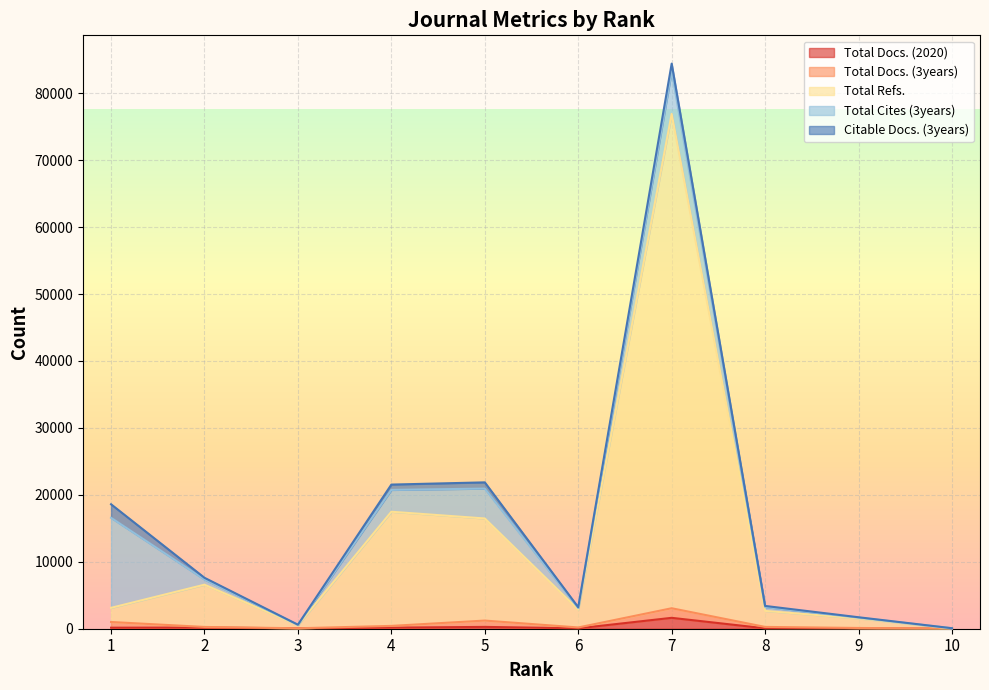

What is the difference between the highest and lowest values at 10?

33